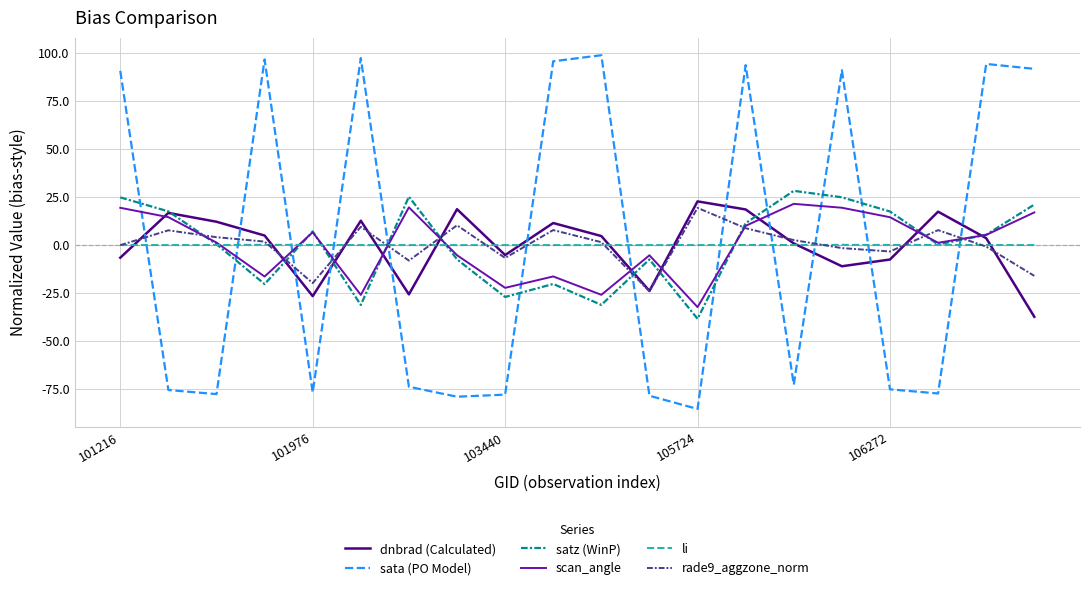

What is the minimum value shown in the chart?

-85.4